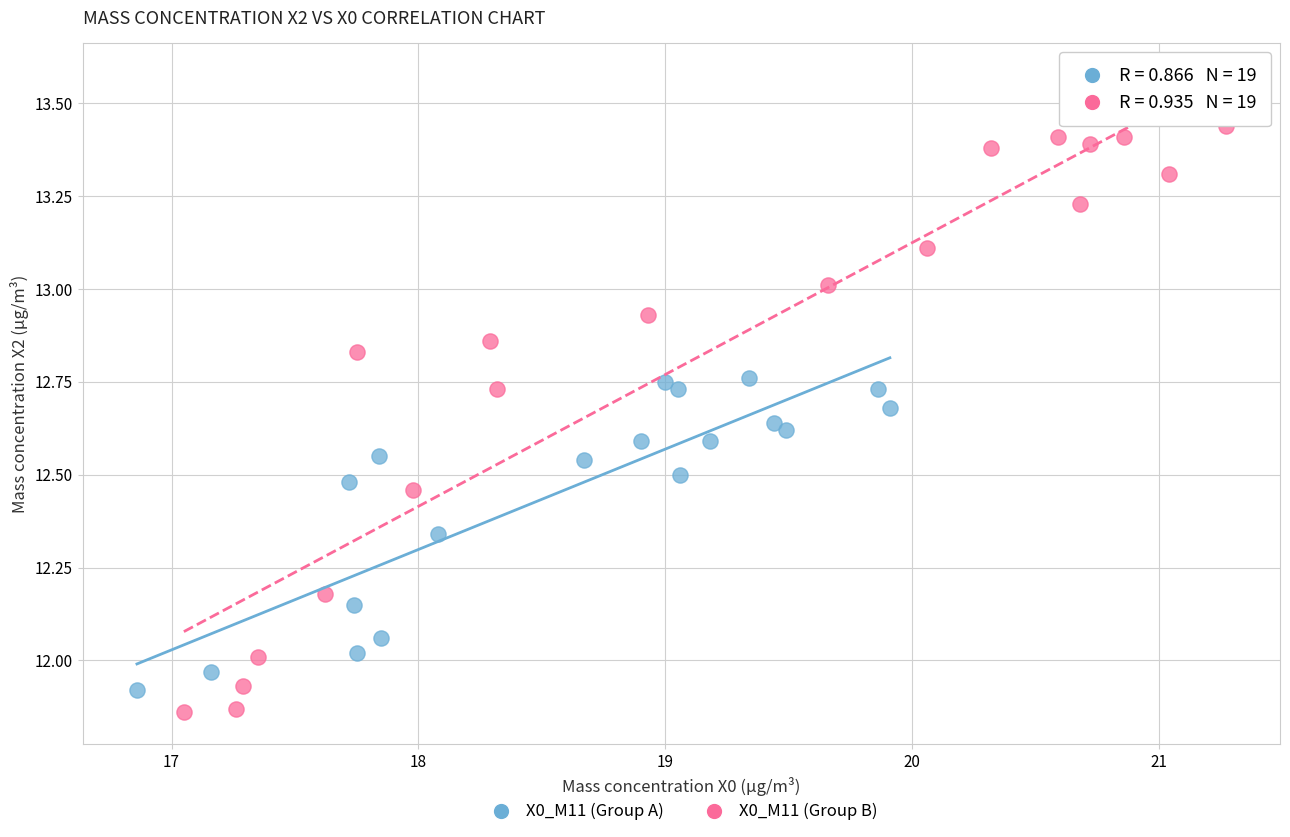

Which series contains the lowest Y value?

X0_M11 (Group B)